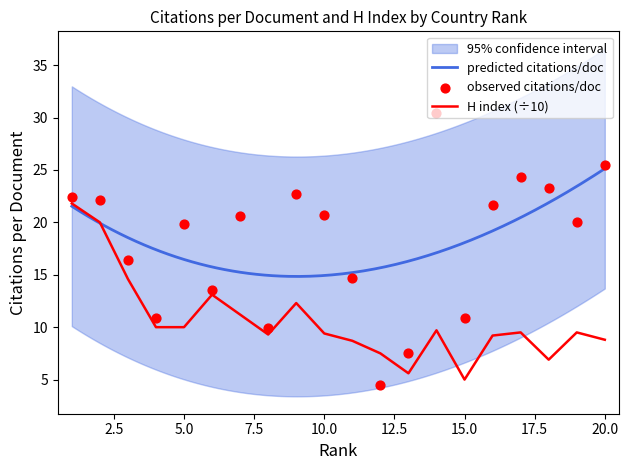

Which series contains the lowest Y value?

Citations per document